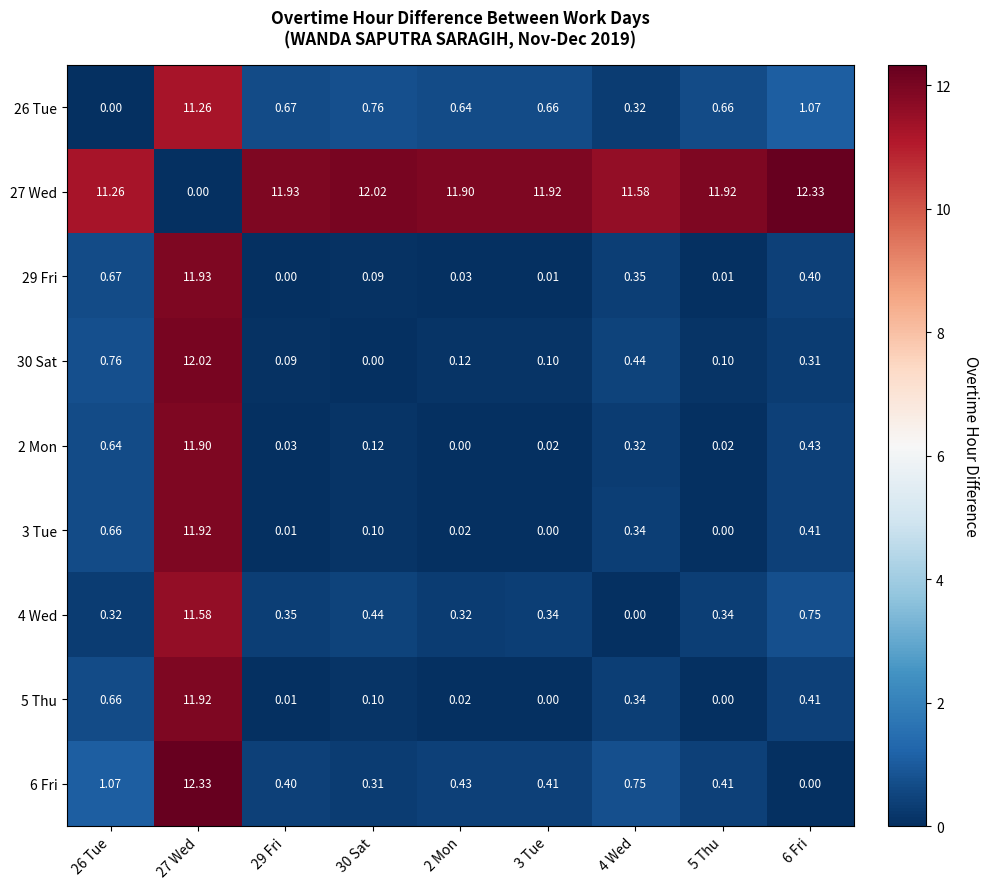

How many series are shown in this chart?

9